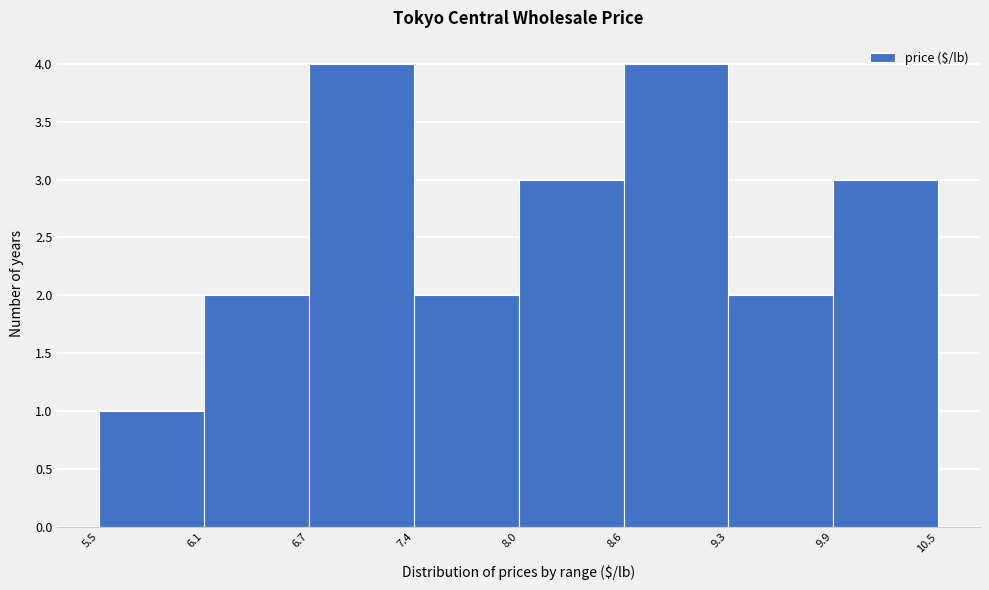

How tall is the bar that spans 8.6 to 9.3 on the x-axis? The values are not printed on the chart, so give them approximately, as read against the axis.

4